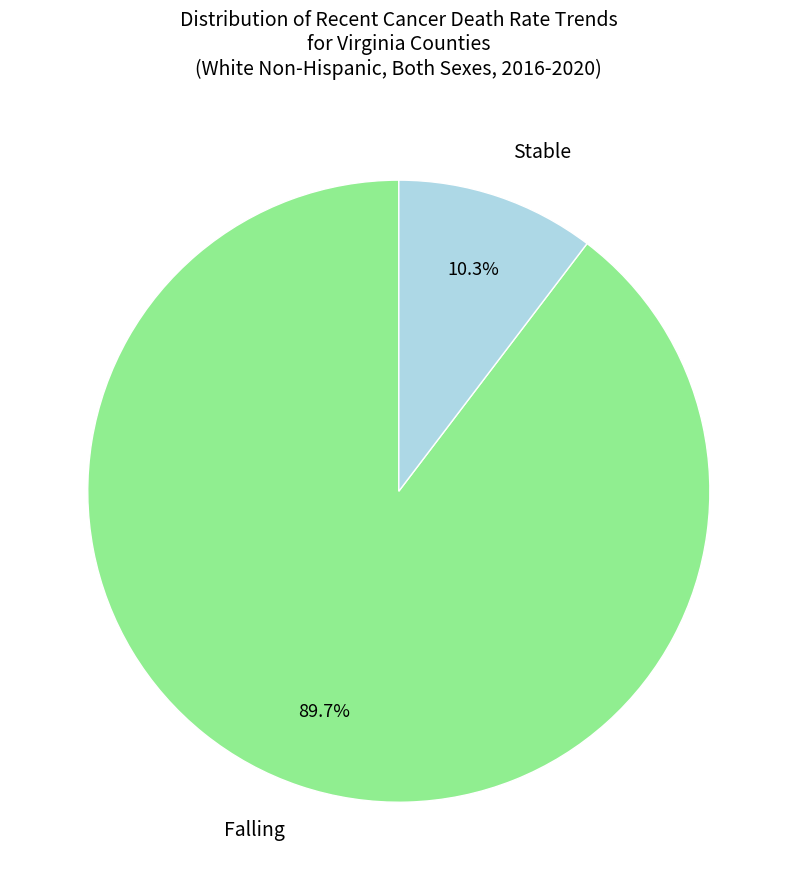

How many segments does this pie chart have?

2